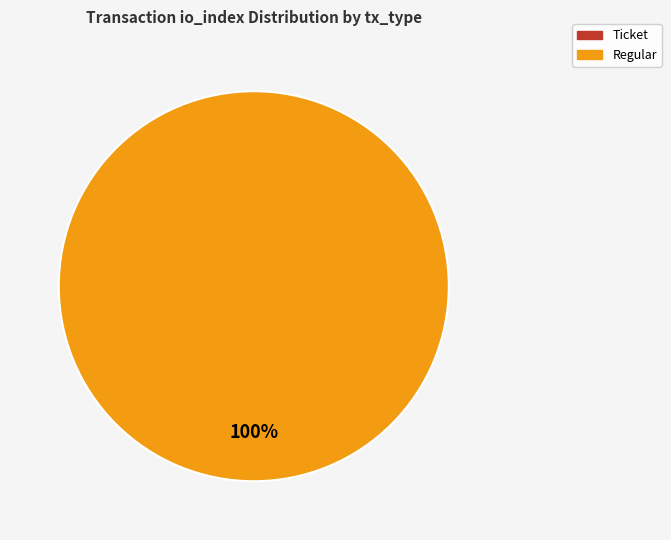

Is there a majority slice in this chart?

Yes